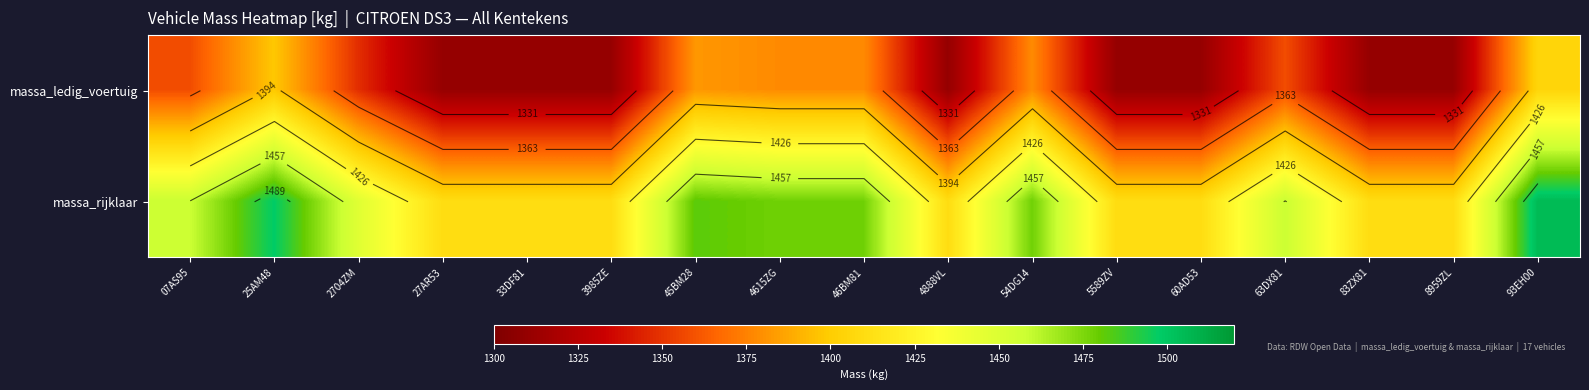

How many categories are shown in the chart?

17